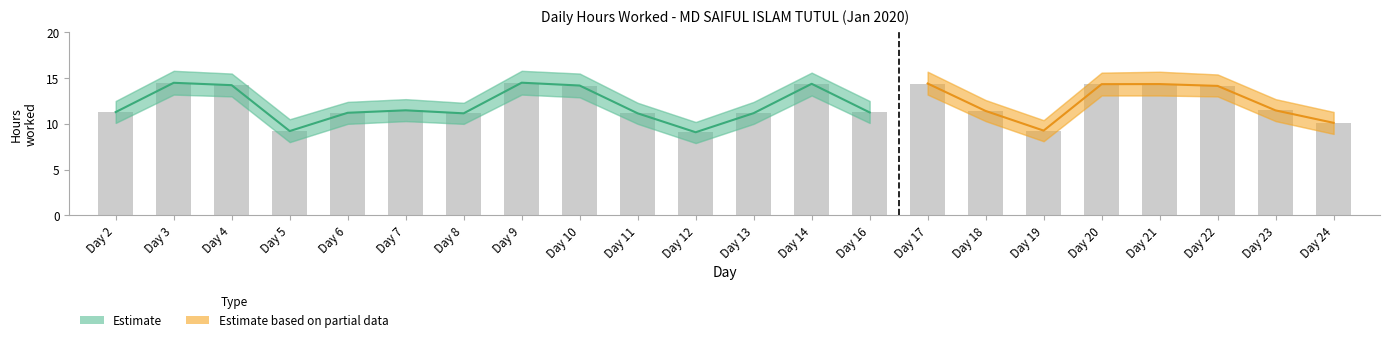

Count the number of categories in the chart.

22